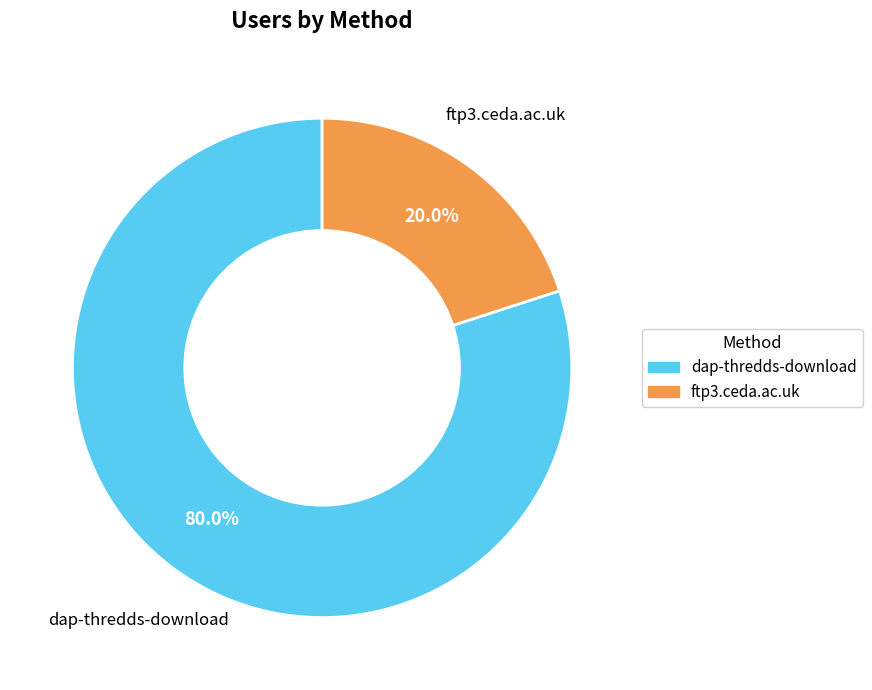

Count the number of slices in the pie.

2